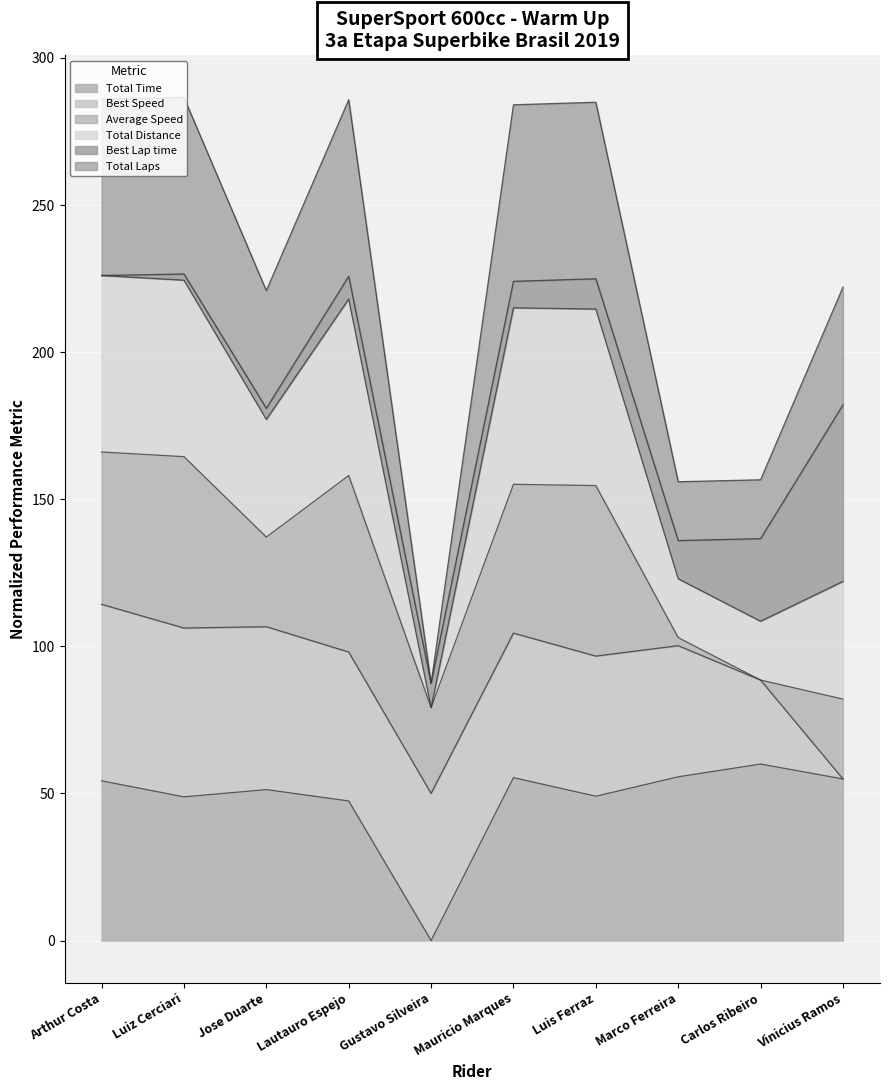

The Total Laps series shows 125.0 at Gustavo Silveira. True or false?

False